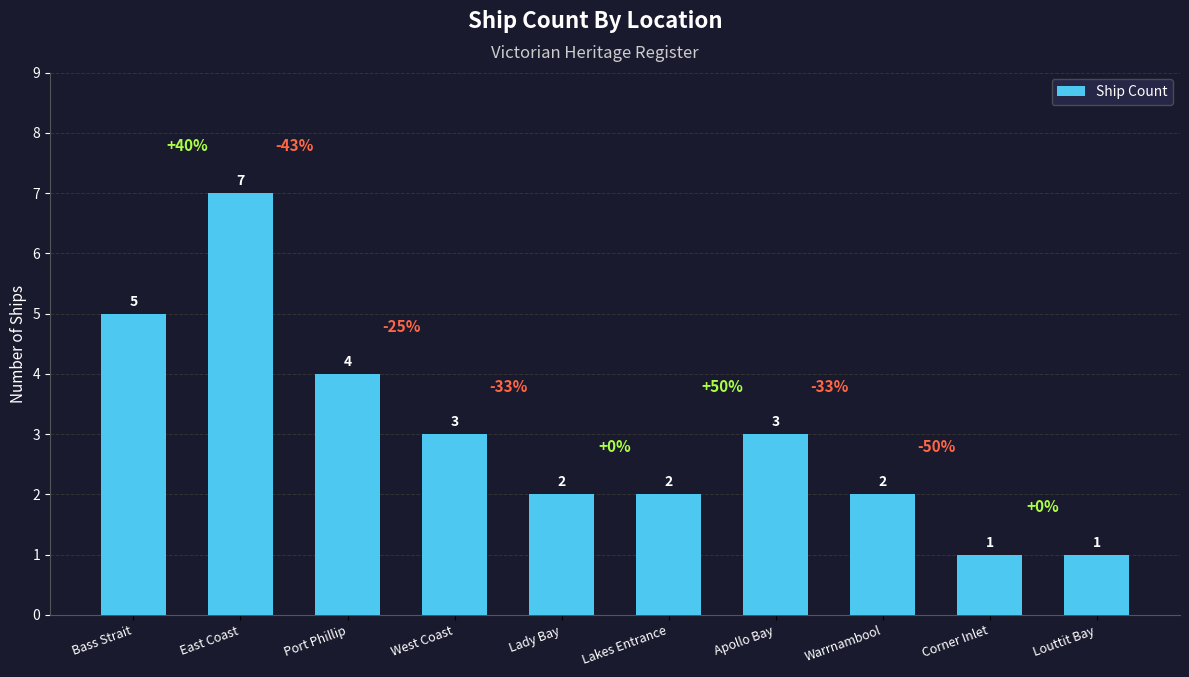

Reading left to right, extract all data points from this chart.

5	7	4	3	2	2	3	2	1	1